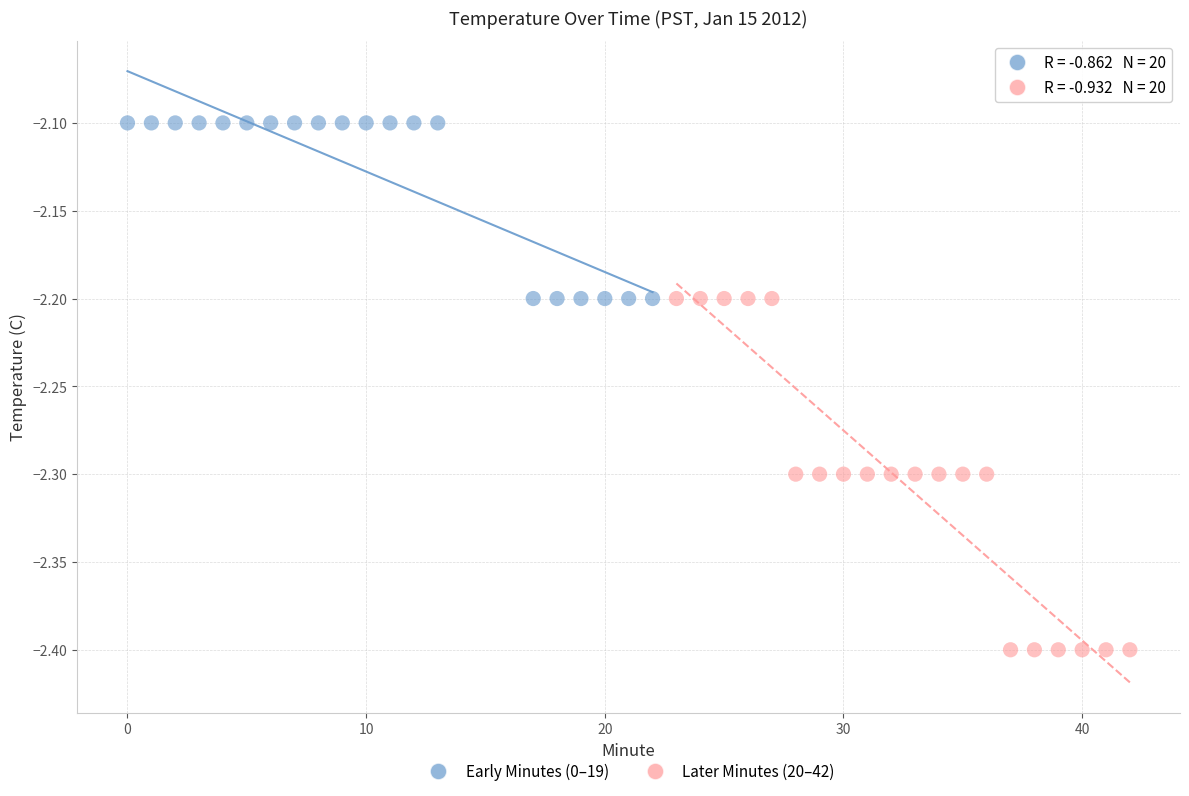

Which series contains the highest Y value?

Early Minutes (0–19)